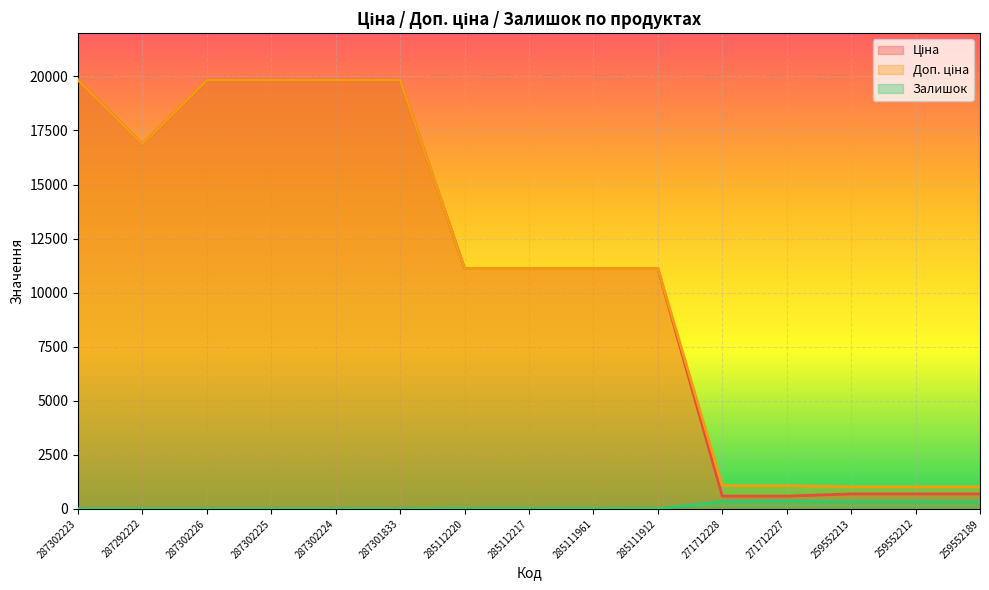

At which label does Ціна reach its peak?

287302223